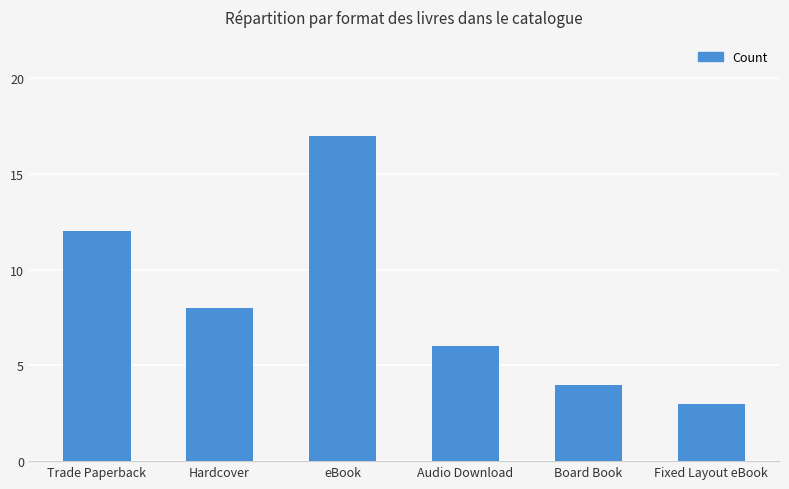

Rank the categories by value from highest to lowest.

eBook, Trade Paperback, Hardcover, Audio Download, Board Book, Fixed Layout eBook